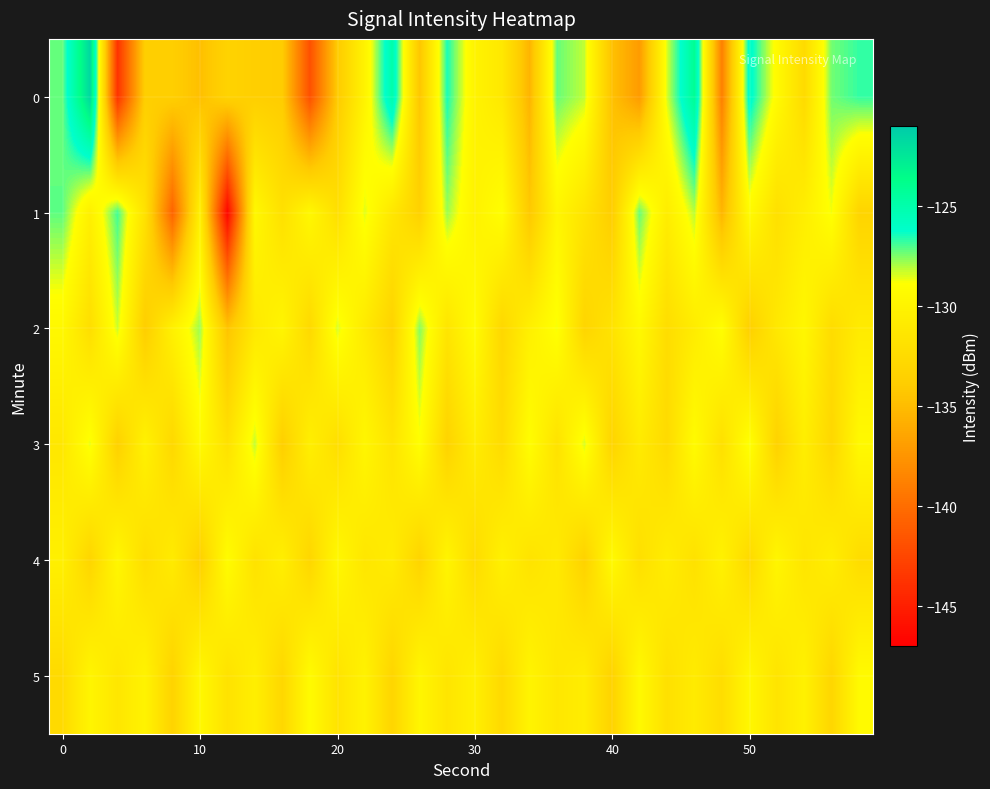

List the series in order of their peak value, lowest first.

5, 4, 3, 2, 1, 0